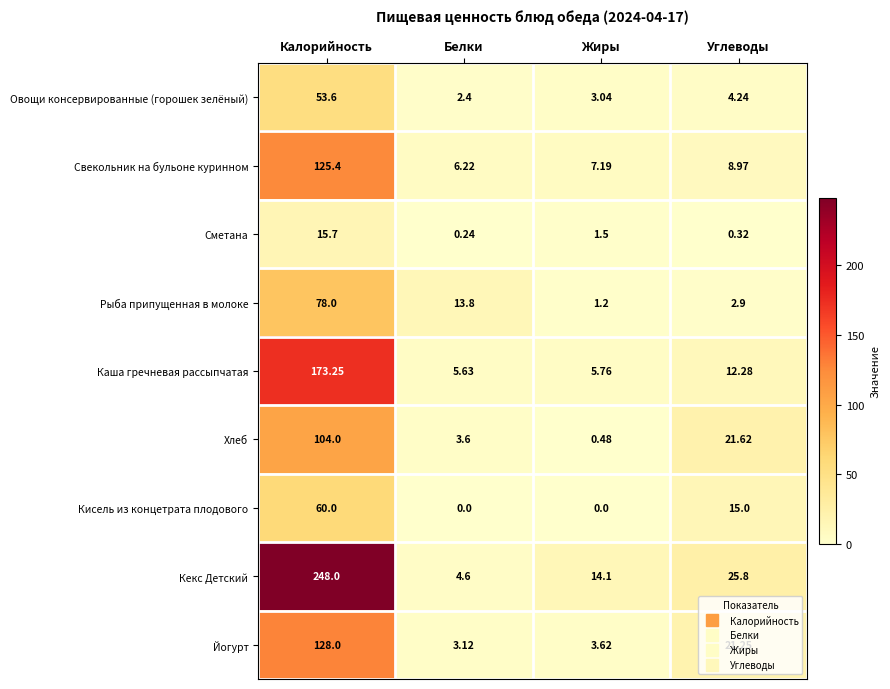

How many data points in Кисель из концетрата плодового are less than 15?

2